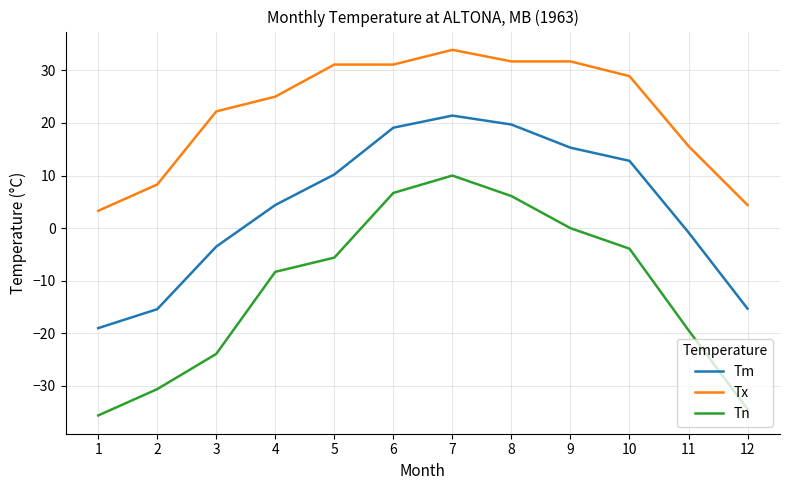

Which category has the lowest value in the Tn series?

1